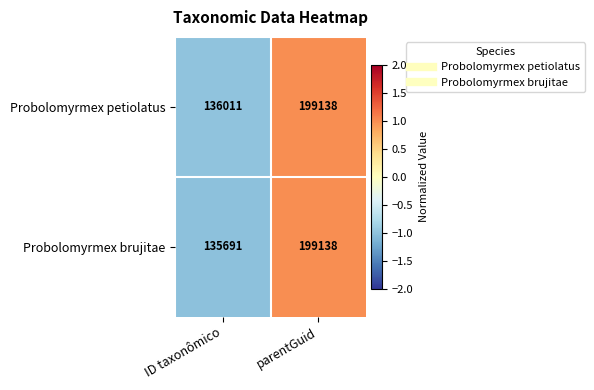

Reading left to right, list all the values displayed in this chart.

Probolomyrmex petiolatus: ID taxonômico=136011	parentGuid=199138
Probolomyrmex brujitae: ID taxonômico=135691	parentGuid=199138